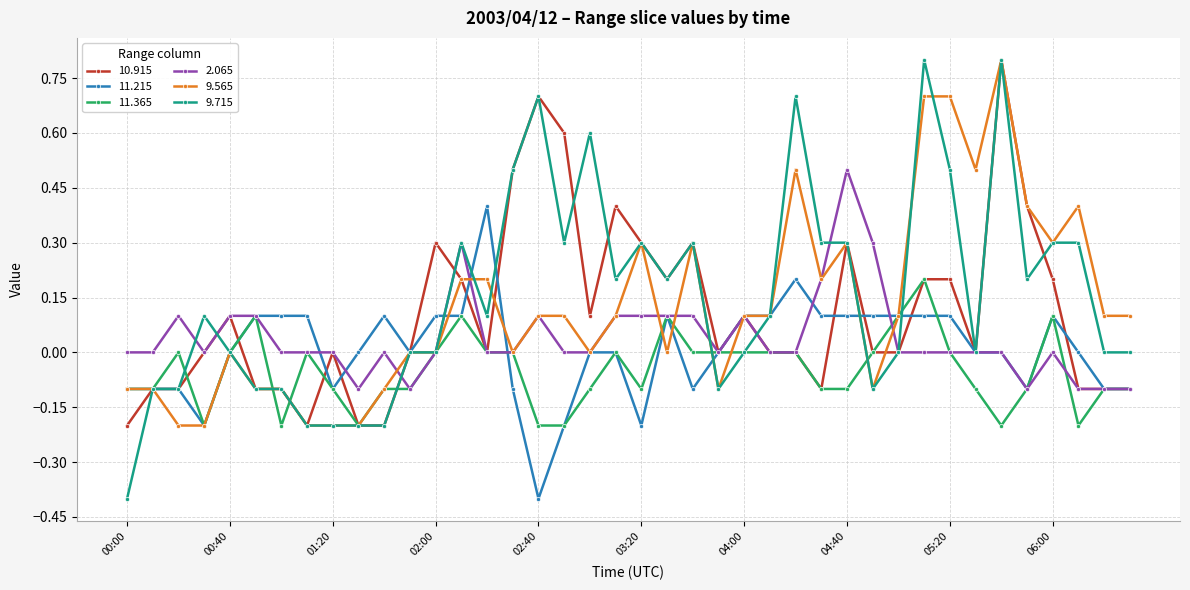

What is the maximum value shown in the chart?

0.8